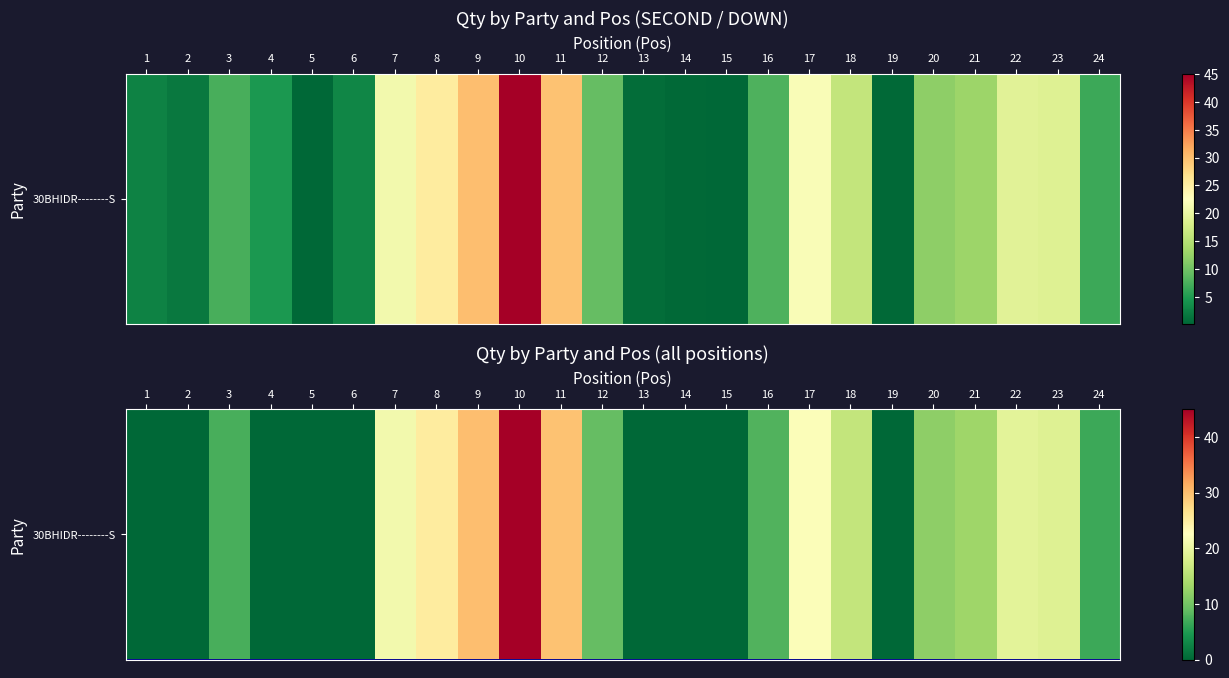

Reading left to right, what are all the values shown in this chart?

1=0.0	2=0.0	3=7.3	4=0.0	5=0.0	6=0.0	7=21.0	8=25.3	9=30.0	10=45.0	11=29.7	12=9.1	13=0.0	14=0.0	15=0.0	16=7.8	17=22.0	18=16.1	19=0.0	20=11.9	21=13.1	22=19.2	23=18.7	24=6.7